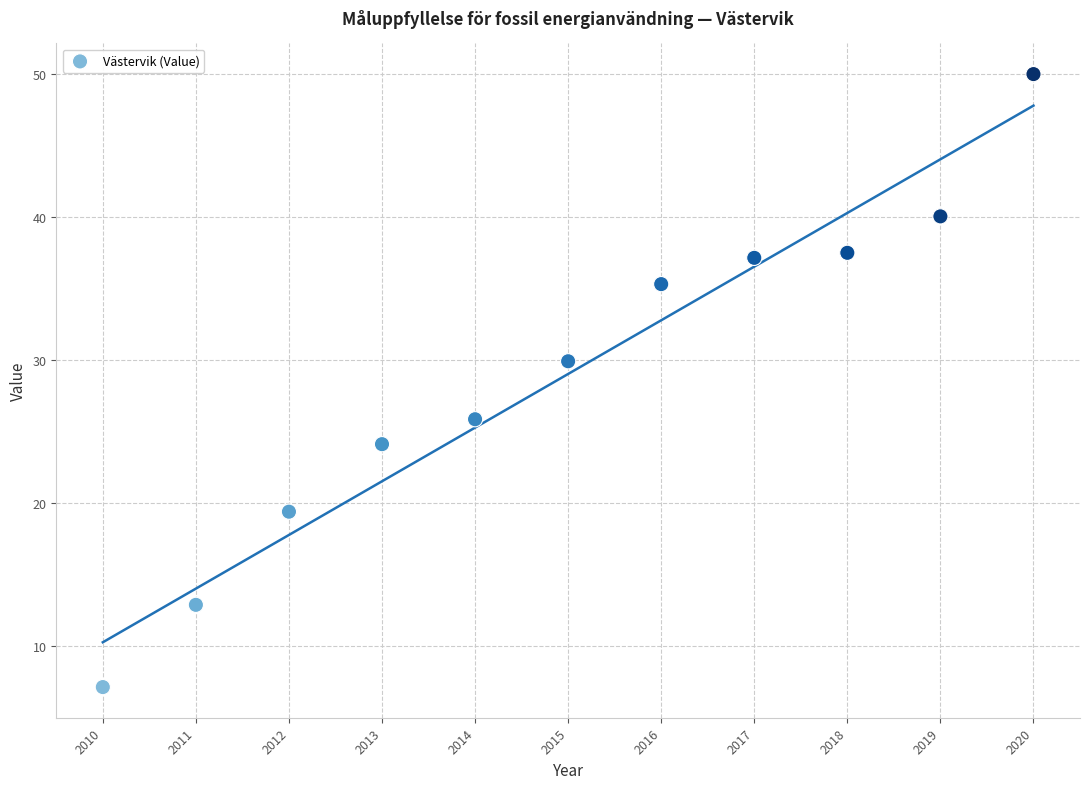

What is the range of Y values (max minus min)?

42.9